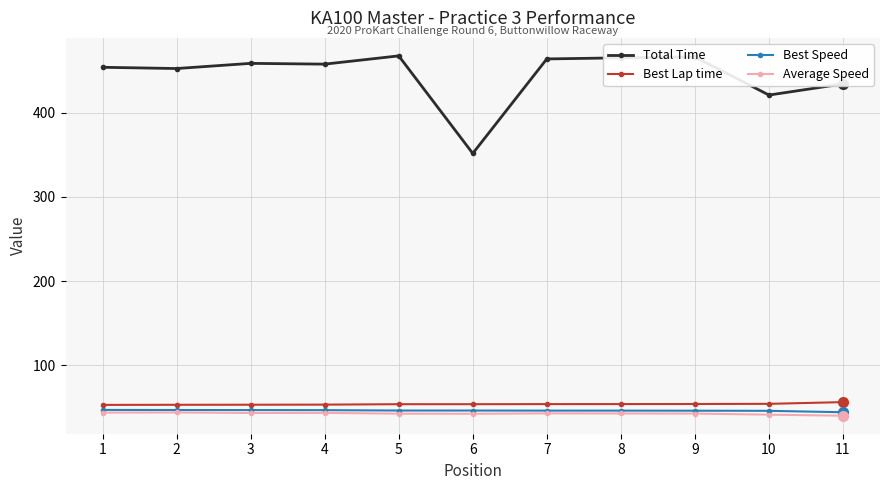

What is the greatest value displayed?

467.6